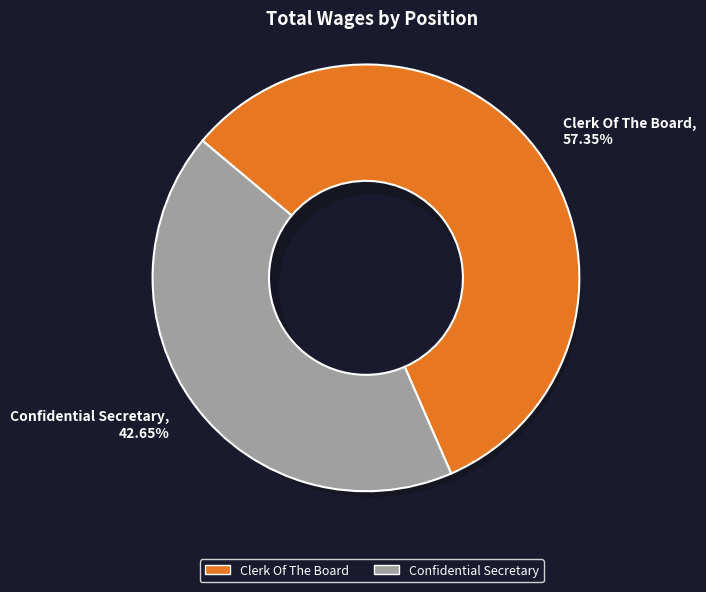

Count the number of slices in the pie.

2